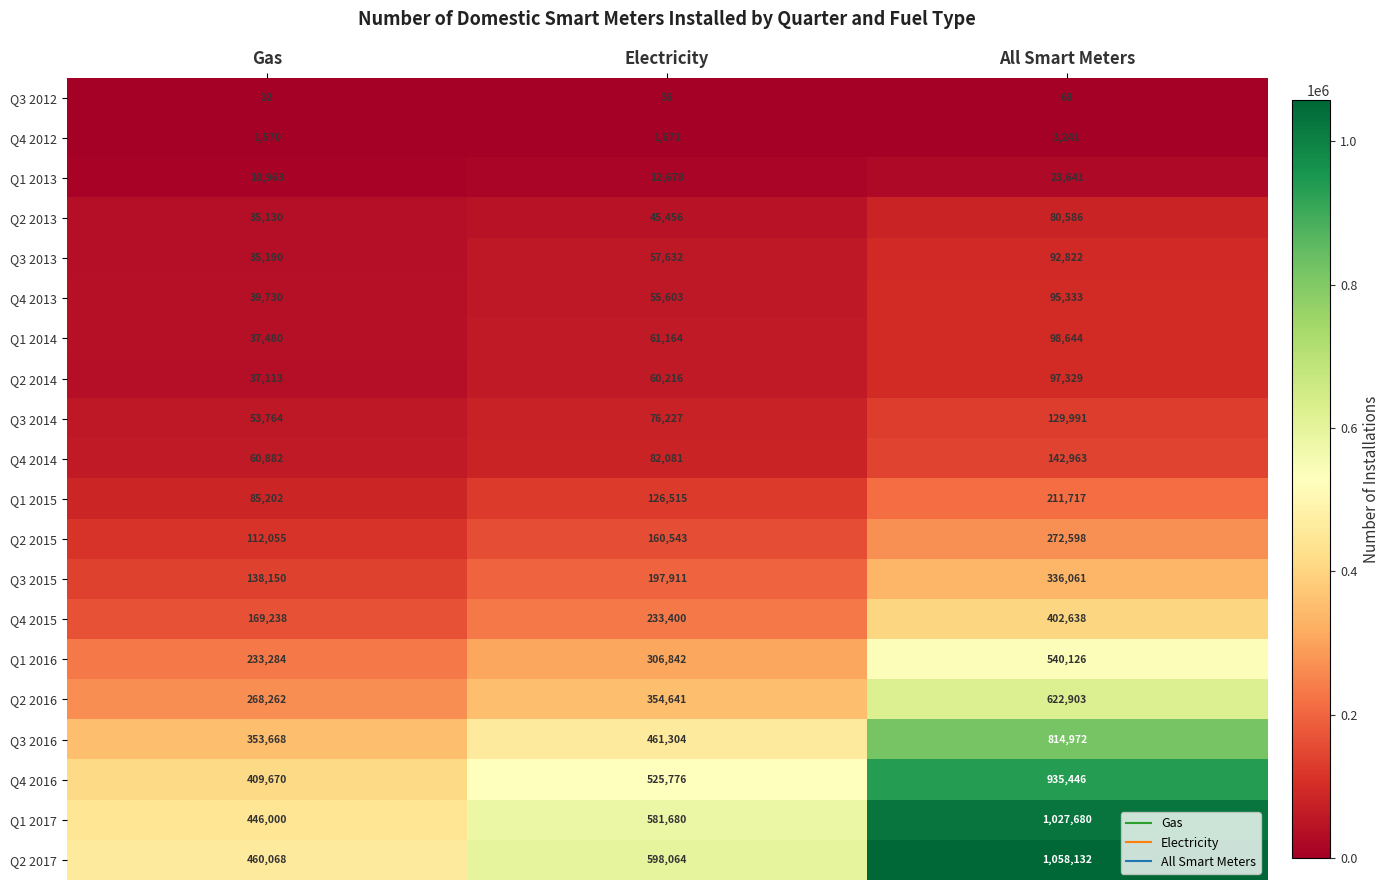

What is the sum of all Q2 2014 values?

194658